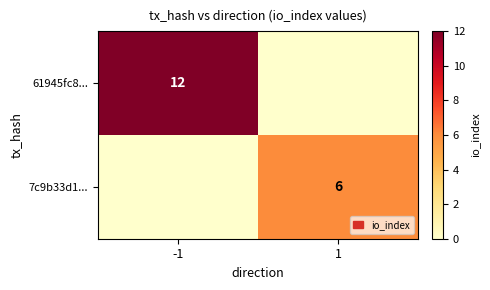

Is it true that 61945fc8... equals 18 at -1?

False